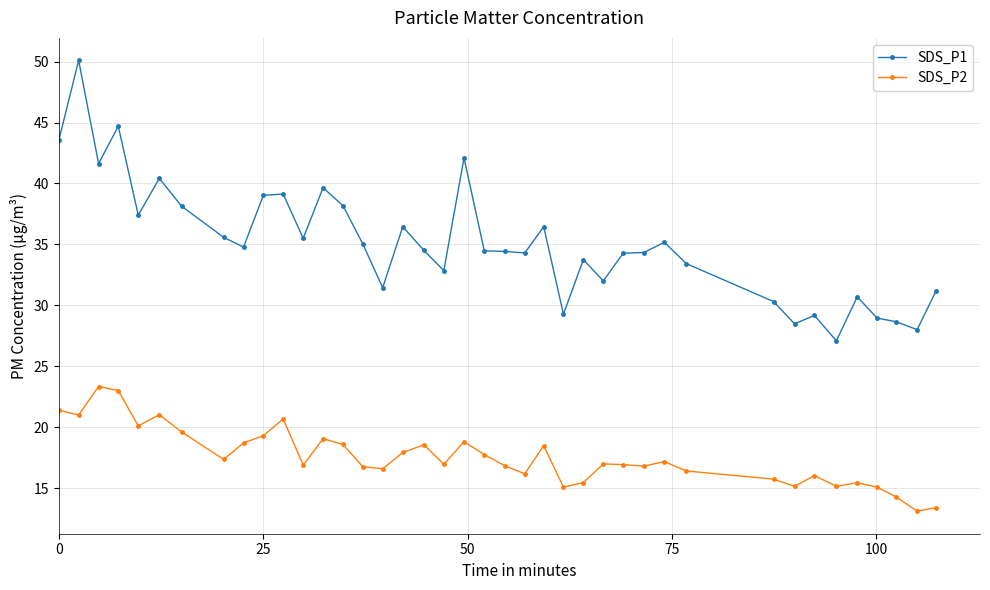

Which series has the widest spread of values?

SDS_P1